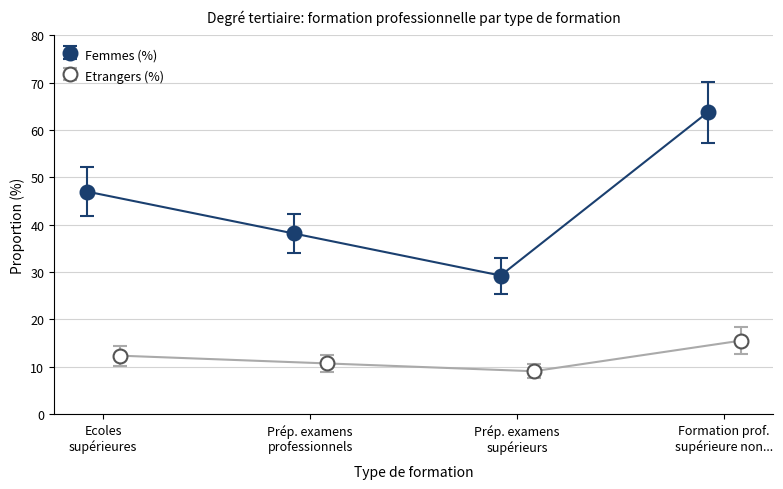

How many data points in Etrangers (%) are above 12?

2